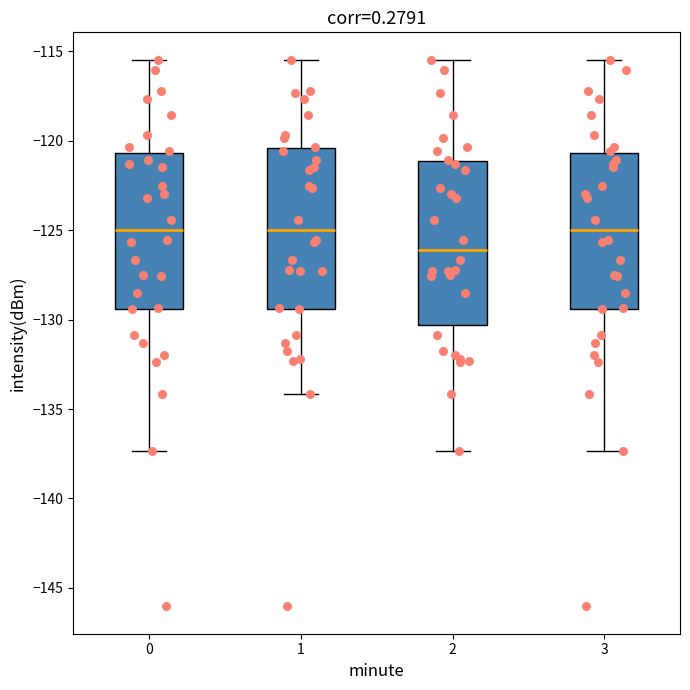

Which box has the lowest median line?

2